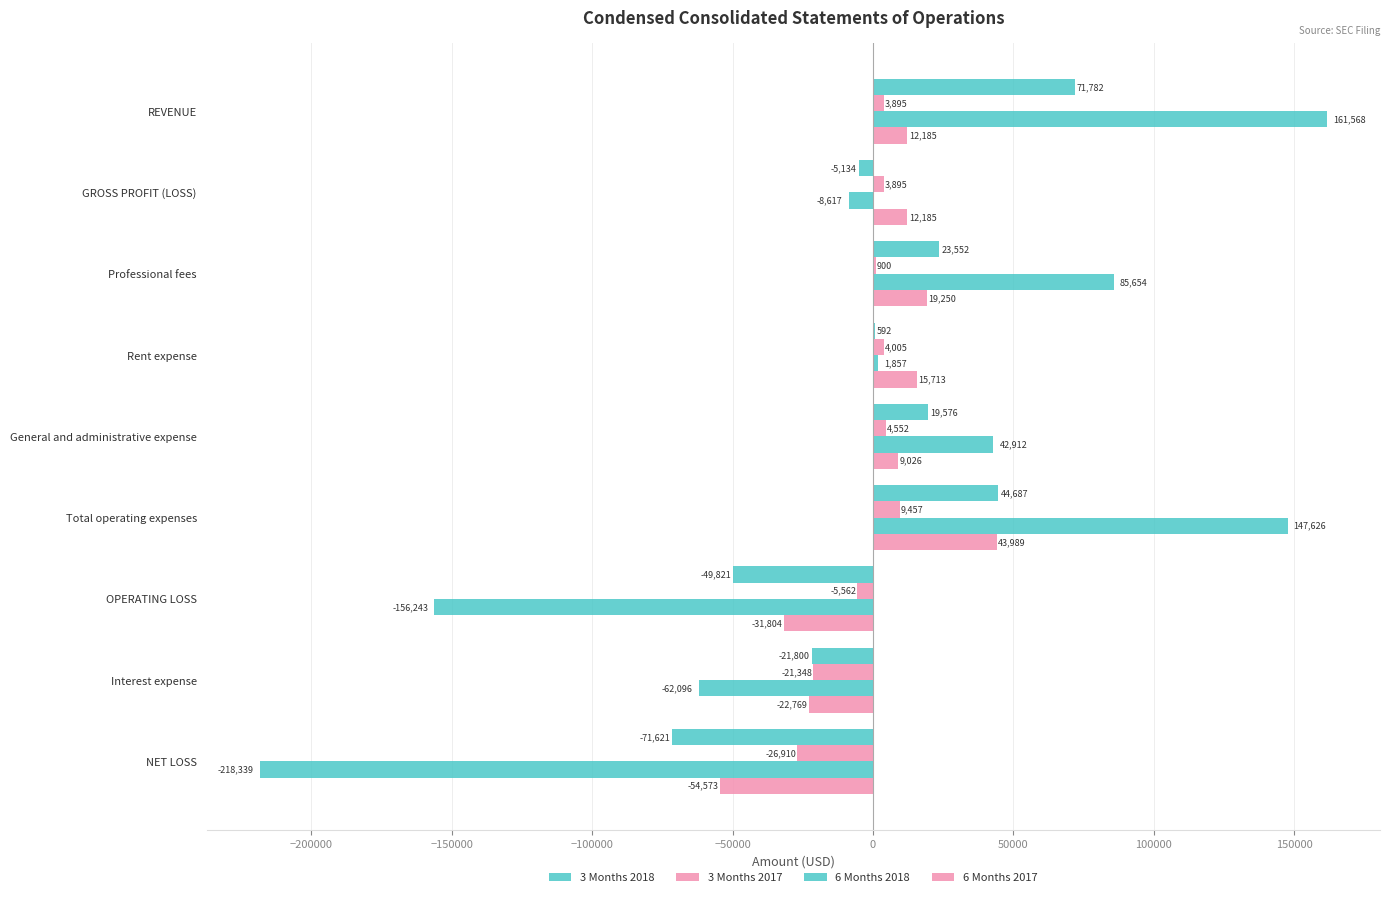

How many series are shown in this chart?

4